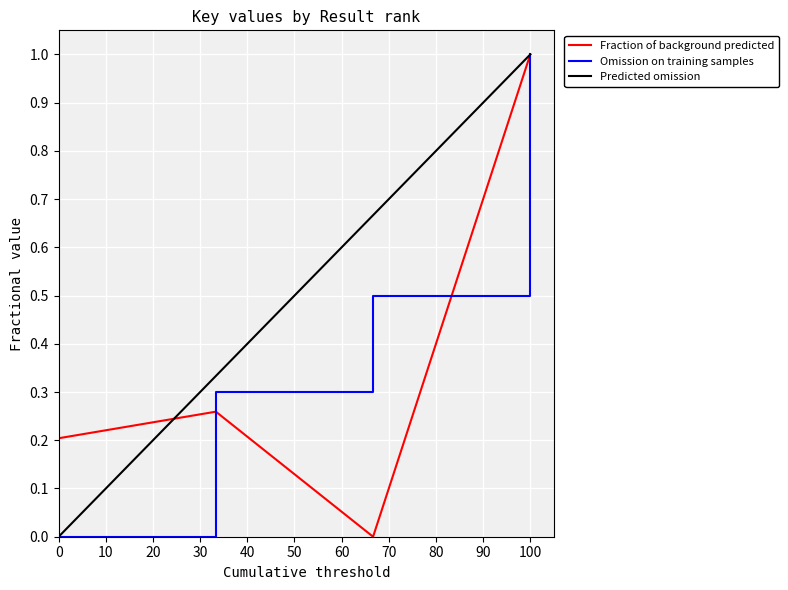

What are all the series names shown in the legend?

Fraction of background predicted, Omission on training samples, Predicted omission